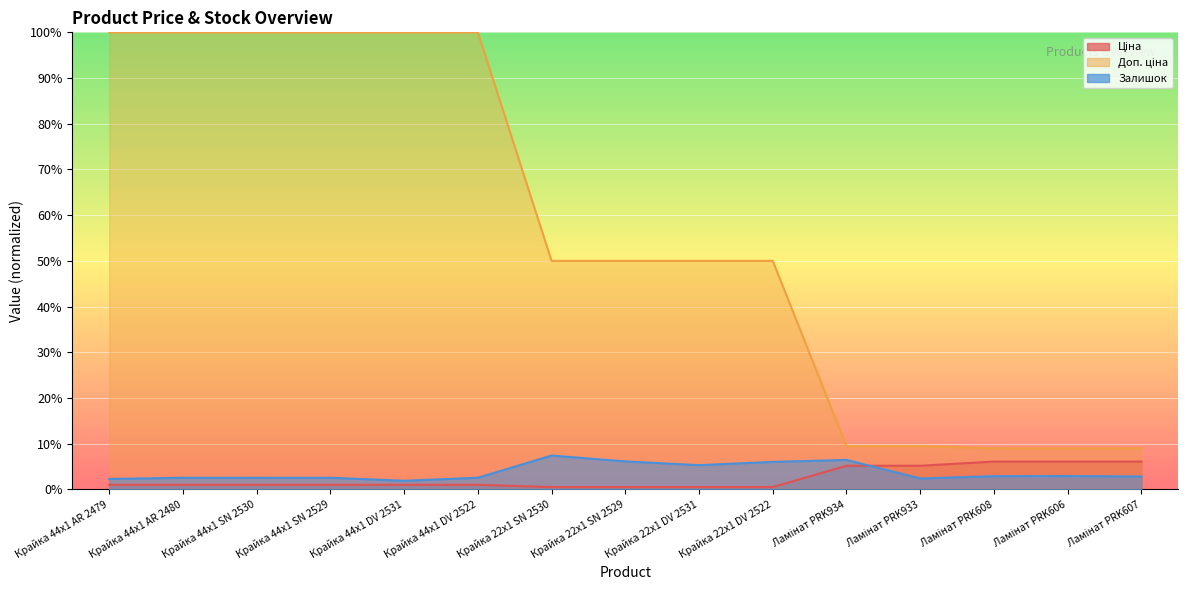

True or false: Доп. ціна has a value of 100.0 at Крайка 44x1 AR 2479.

True